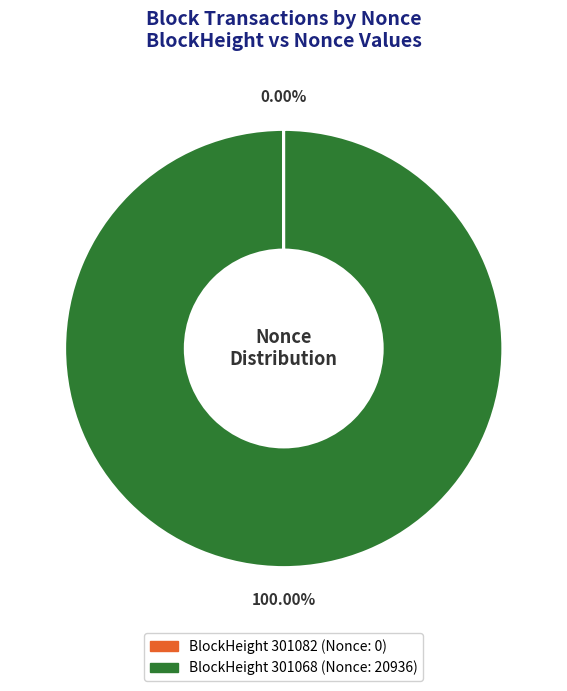

Does any single category account for the majority?

Yes